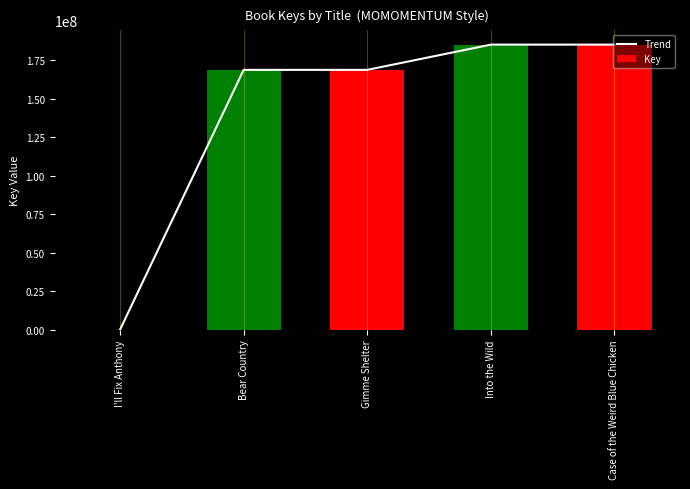

What is the sum of all Key values?

708268468